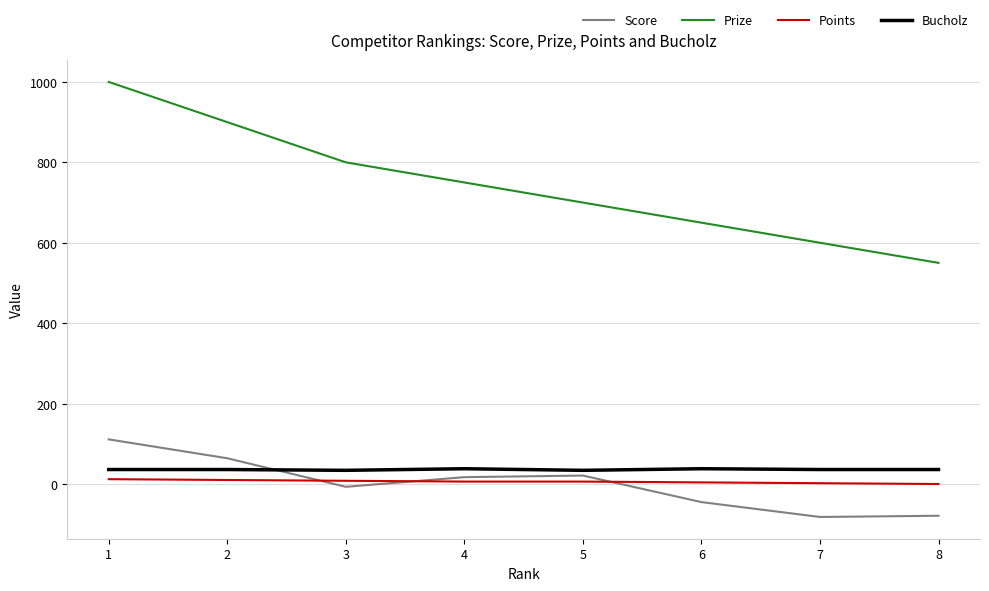

At how many categories does at least one series exceed 183?

8